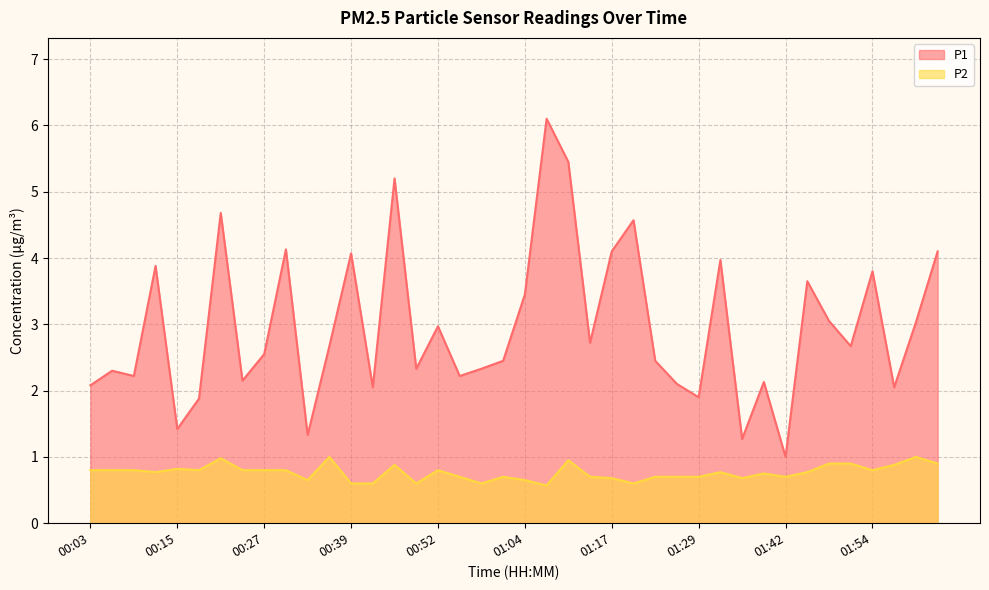

True or false: P1 and P2 intersect in this chart.

False